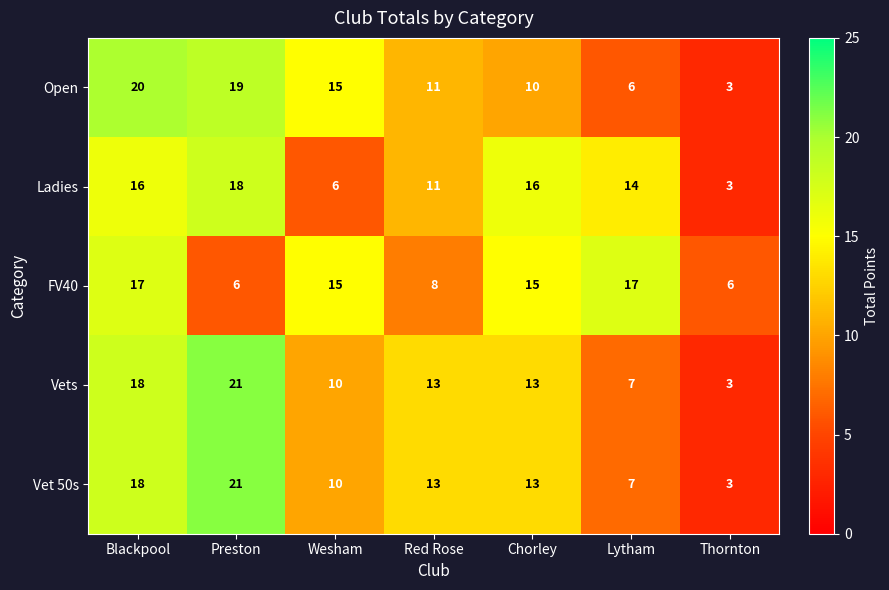

What is the average value of the FV40 series?

12